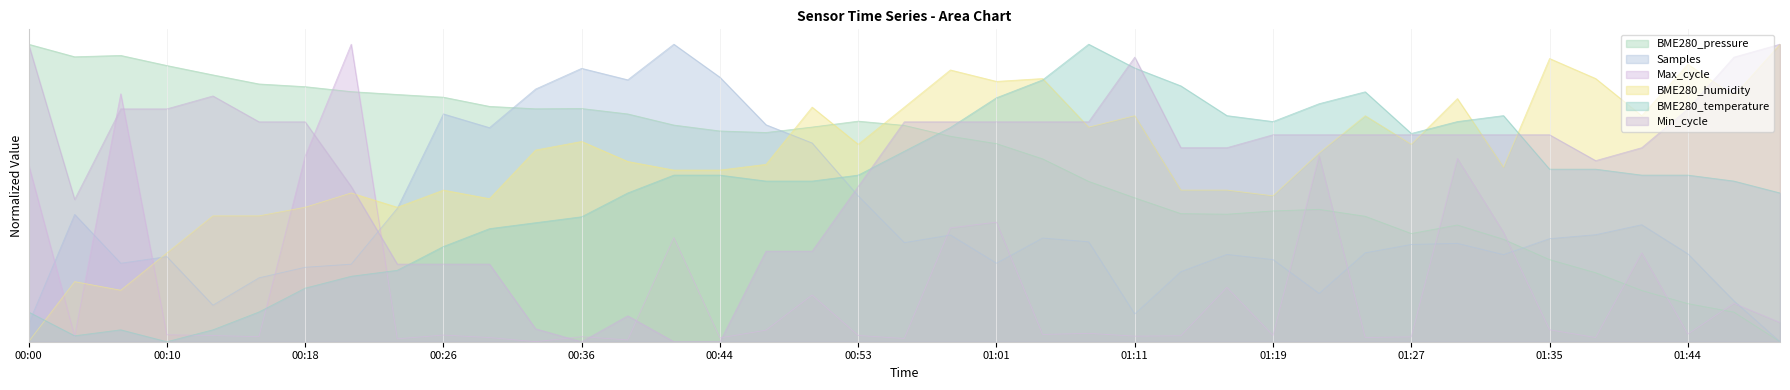

The value of Min_cycle at 00:21 is 0.5. True or false?

True